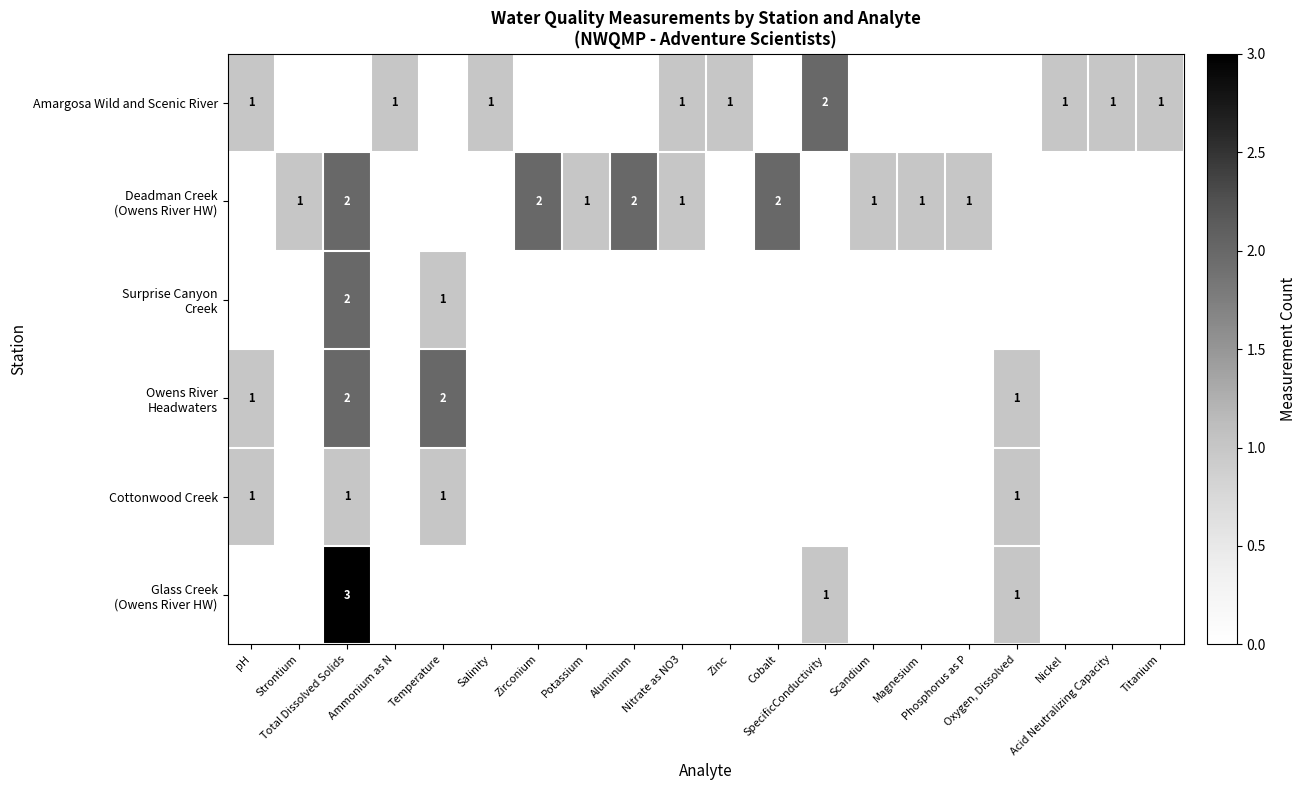

How many categories are shown in the chart?

20